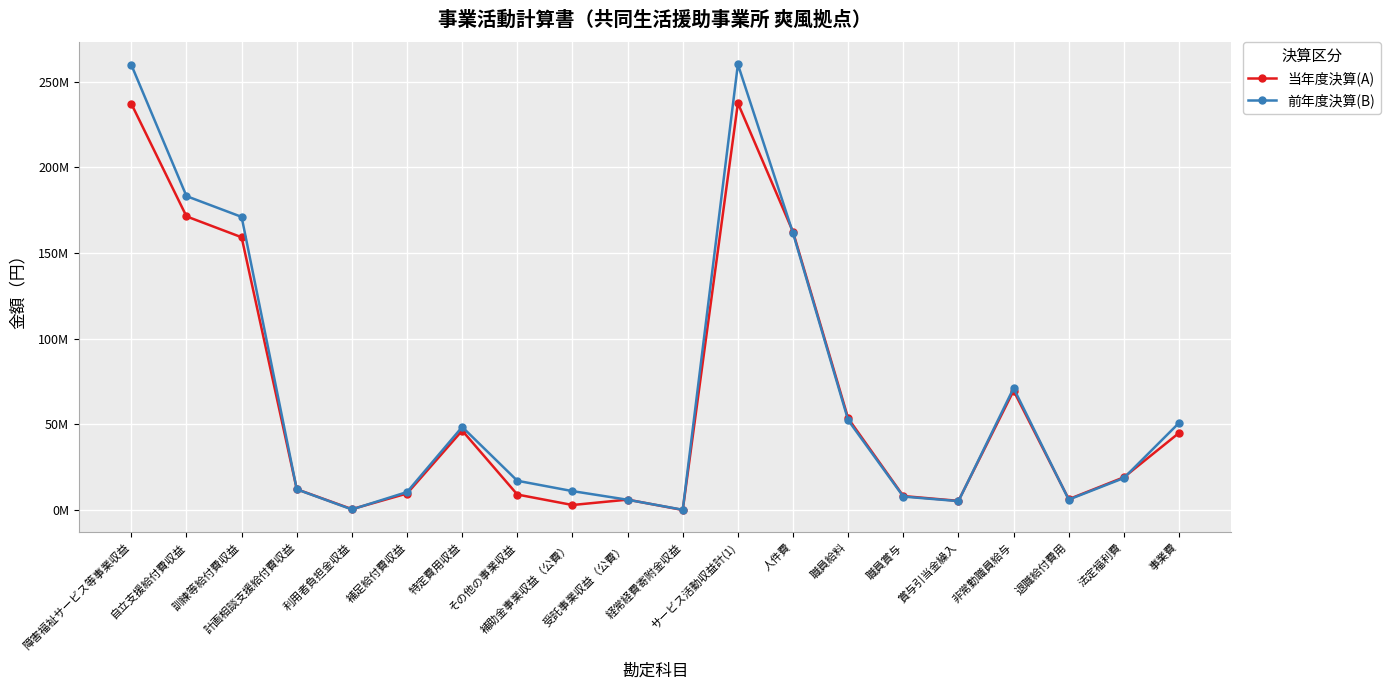

Does the chart have visible grid lines?

Yes